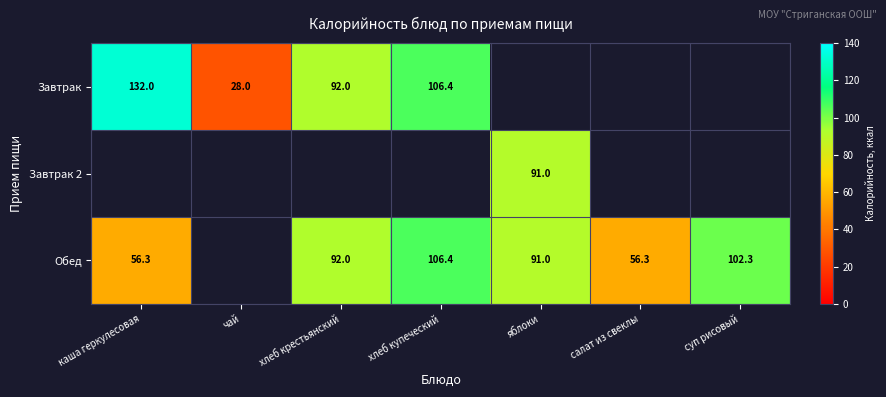

The Обед series shows 87.5 at салат из свеклы. True or false?

False